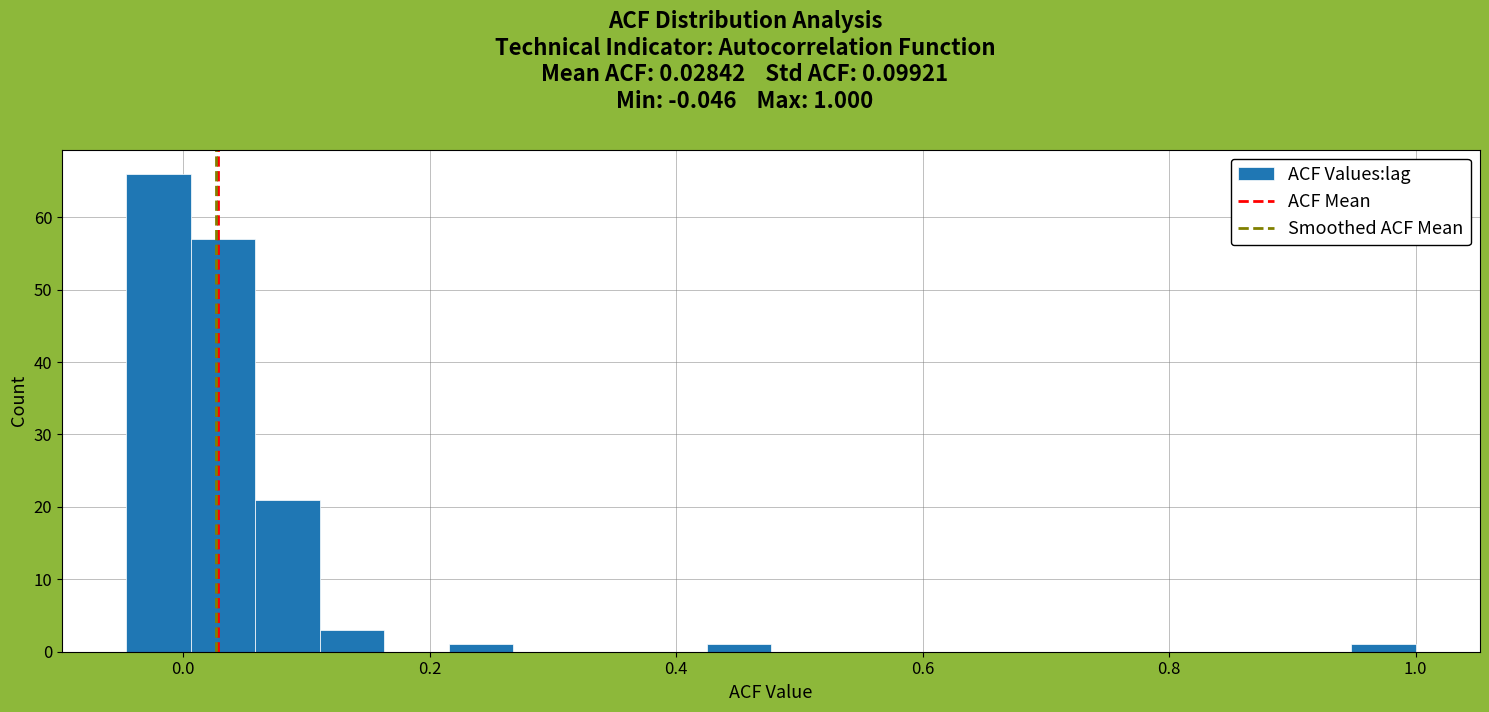

Around what value on the x-axis is the tallest bar? Give the approximate position of its centre, as read against the axis.

-0.02